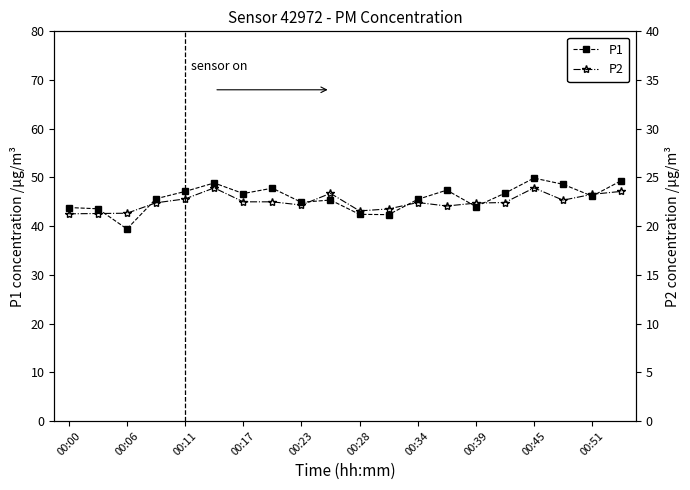

Does the chart have visible grid lines?

No